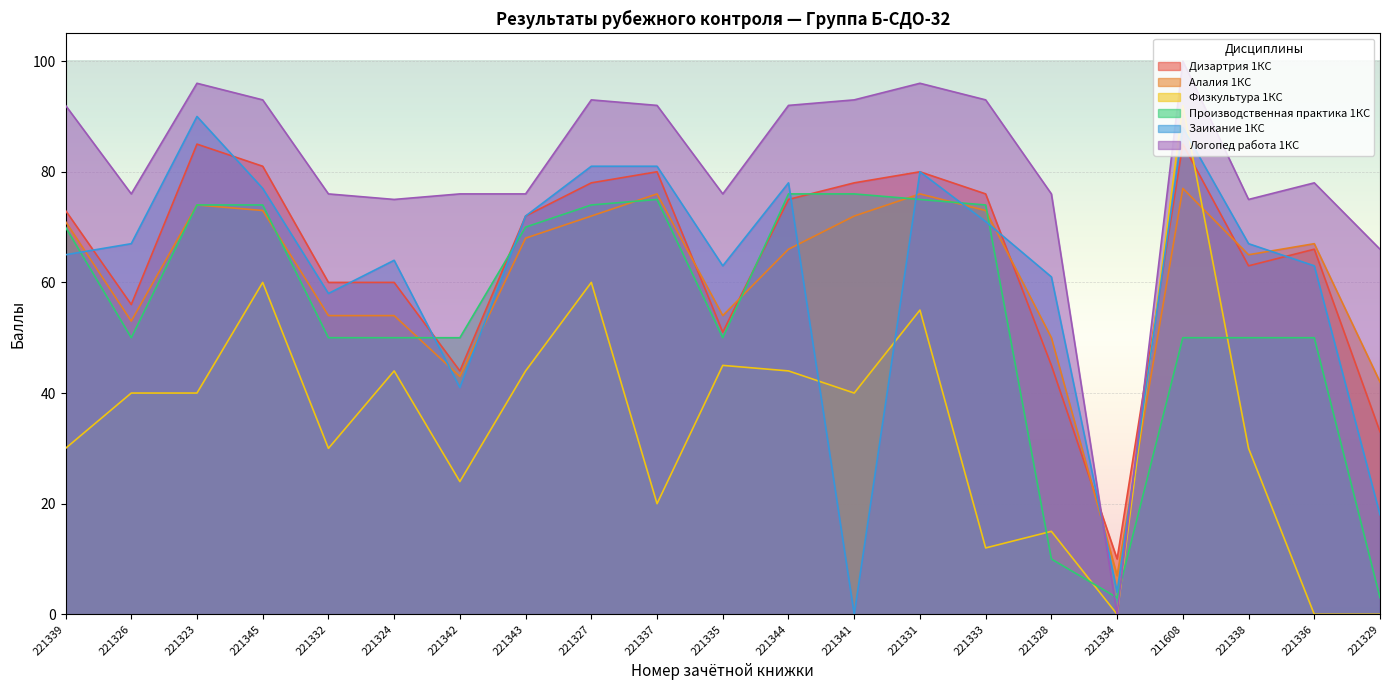

What is the label of the 12th point from the right?

221337